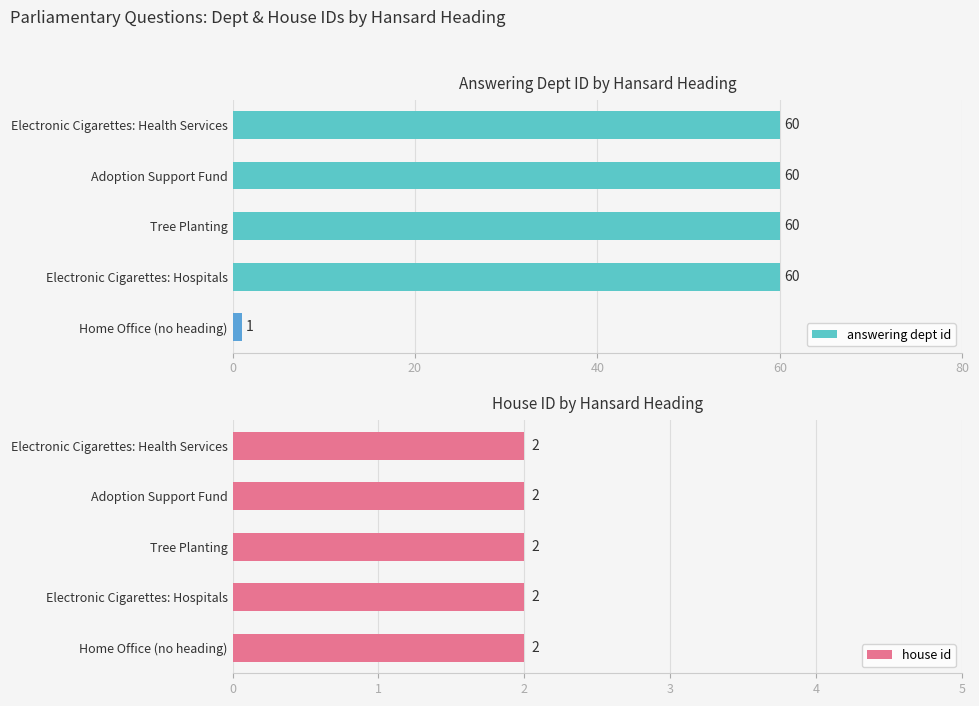

Rank the series by their average value, from highest to lowest.

answering dept id, house id